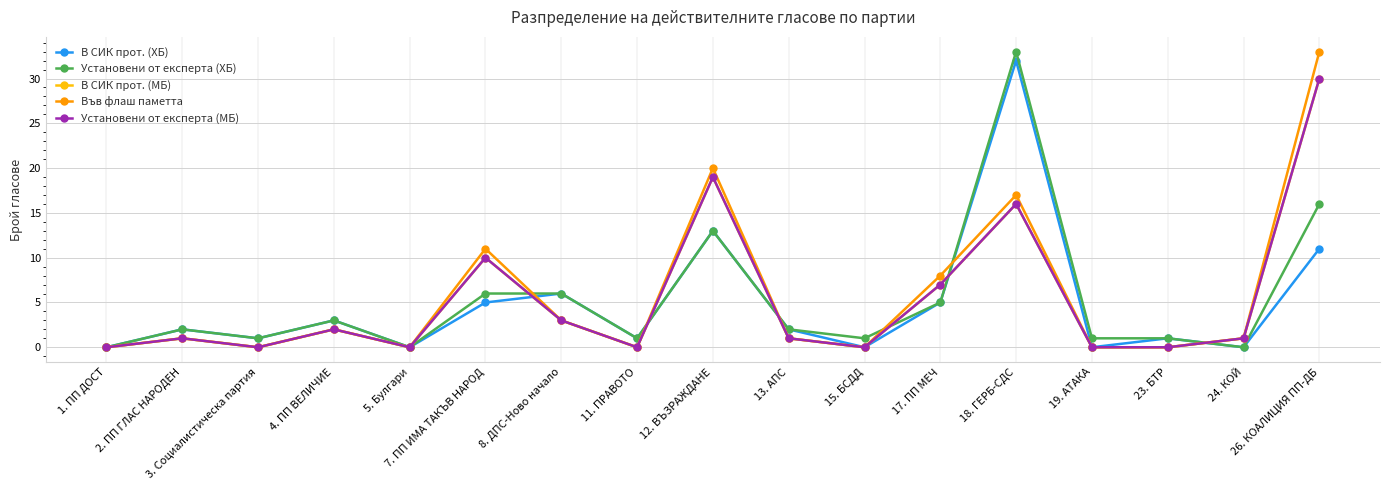

Is this an area chart (filled region under the line)?

No